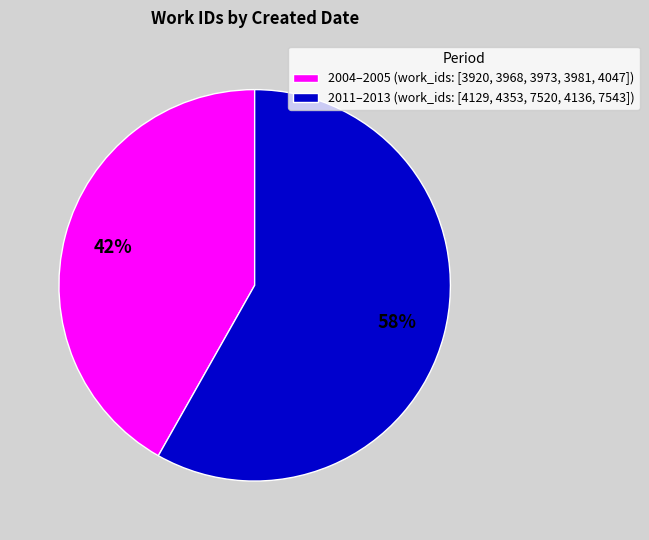

Which category has the smallest portion of the pie?

2004–2005 (work_ids: [3920, 3968, 3973, 3981, 4047])